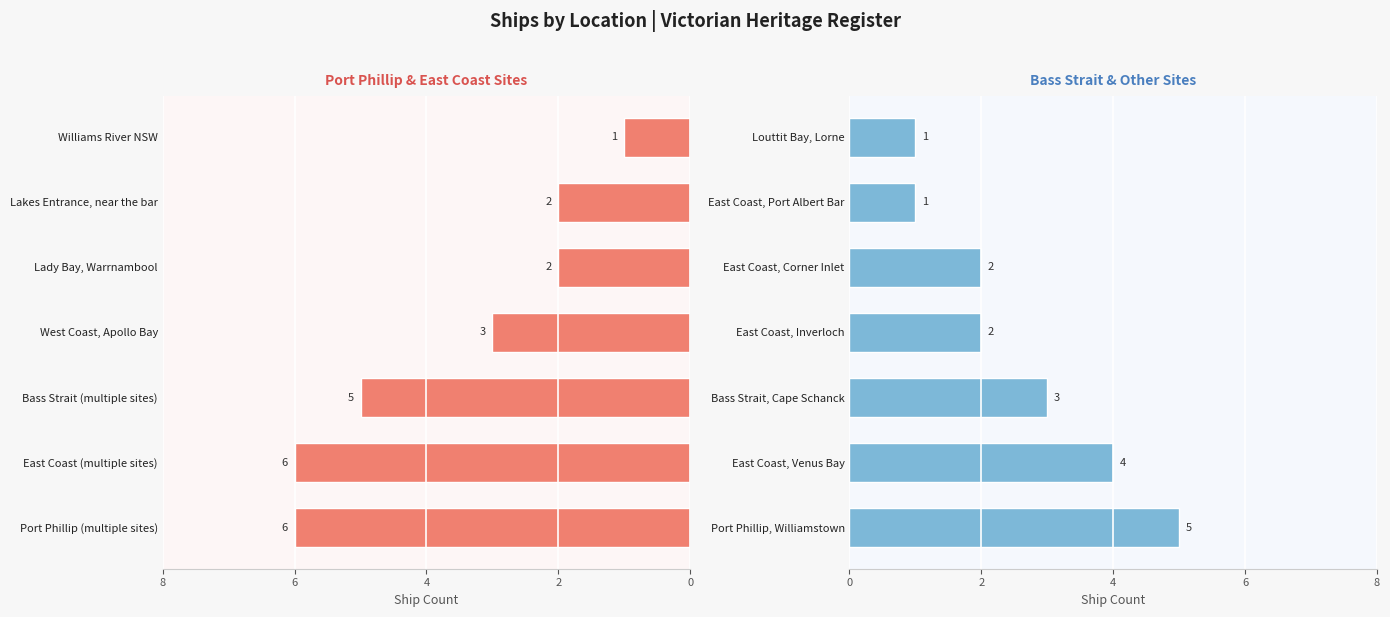

Rank the series by their maximum value, from lowest to highest.

Bass Strait & Other Sites, Port Phillip & East Coast Sites